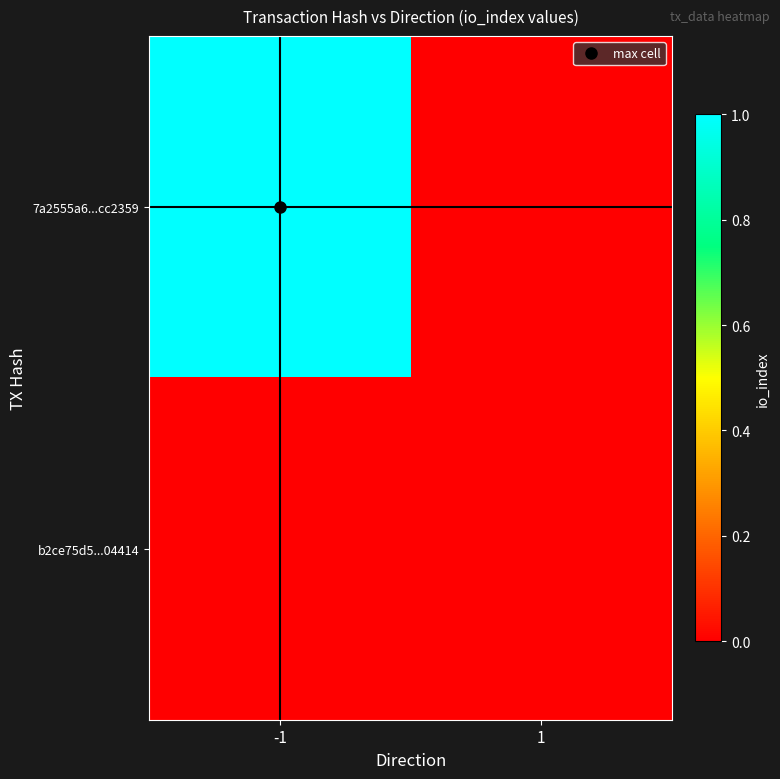

Reading right to left, list all the values displayed in this chart.

7a2555a6...cc2359: 1=0	-1=1
b2ce75d5...04414: 1=0	-1=0